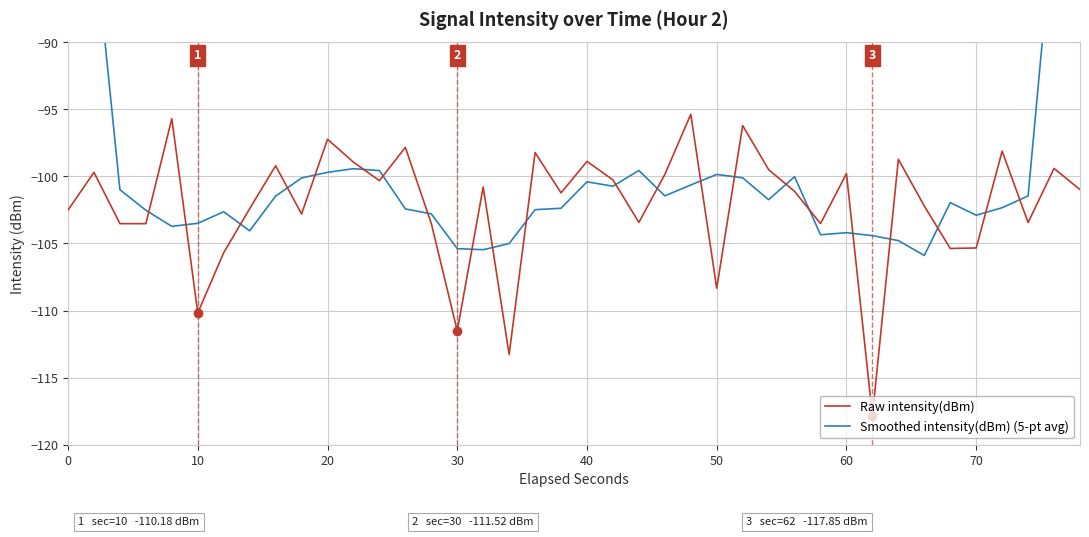

What is the lowest value of the Raw intensity(dBm) series?

-117.8